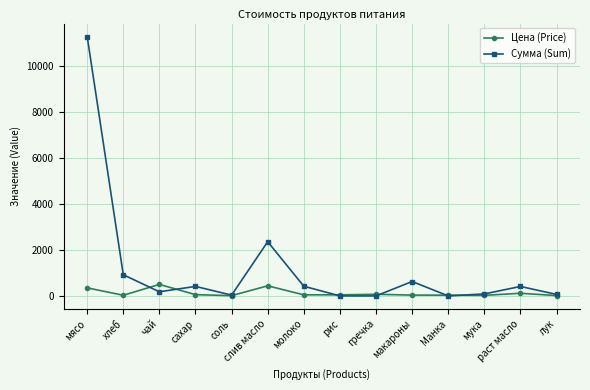

Rank the series at хлеб from highest to lowest value.

Сумма (Sum), Цена (Price)